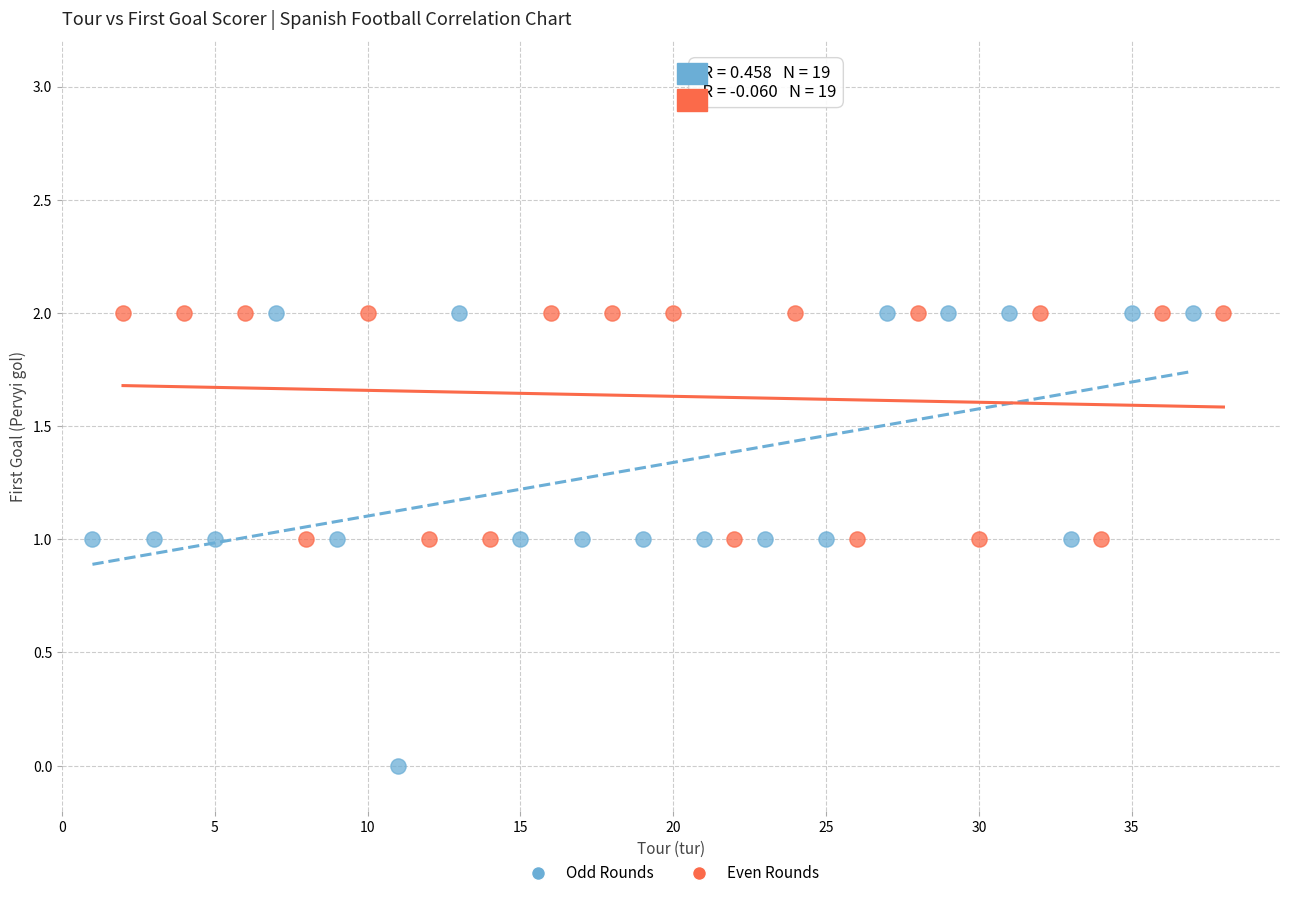

Which series contains the lowest Y value?

Odd Rounds